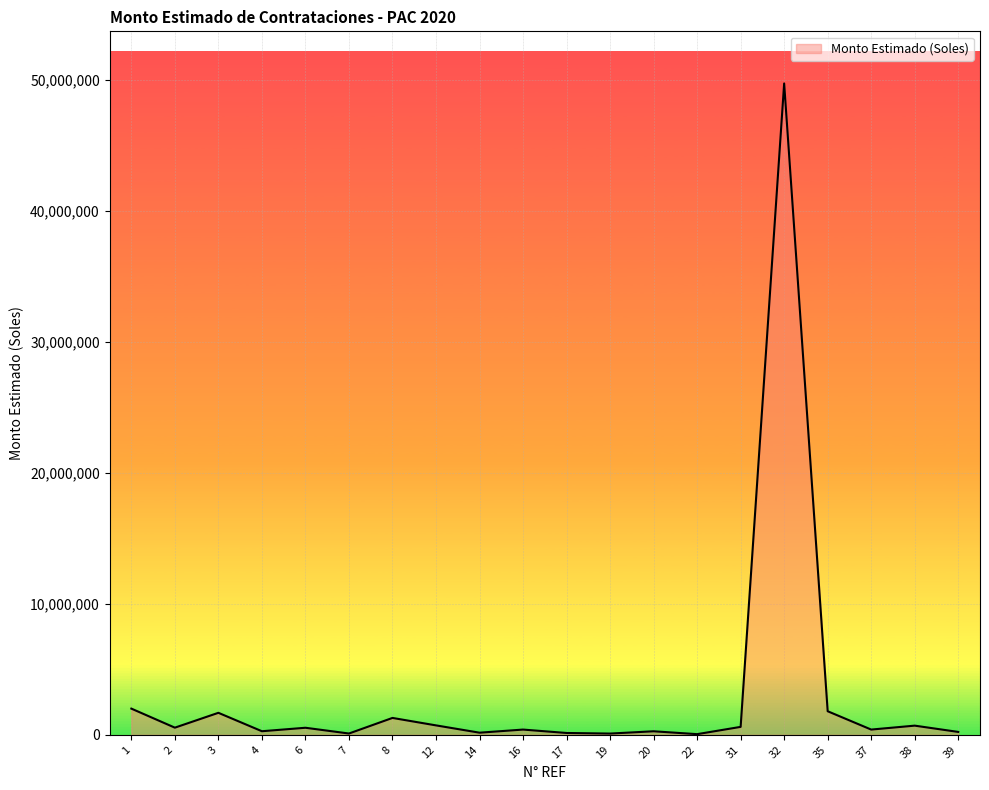

Is it true that the value at 14 is 162400?

True